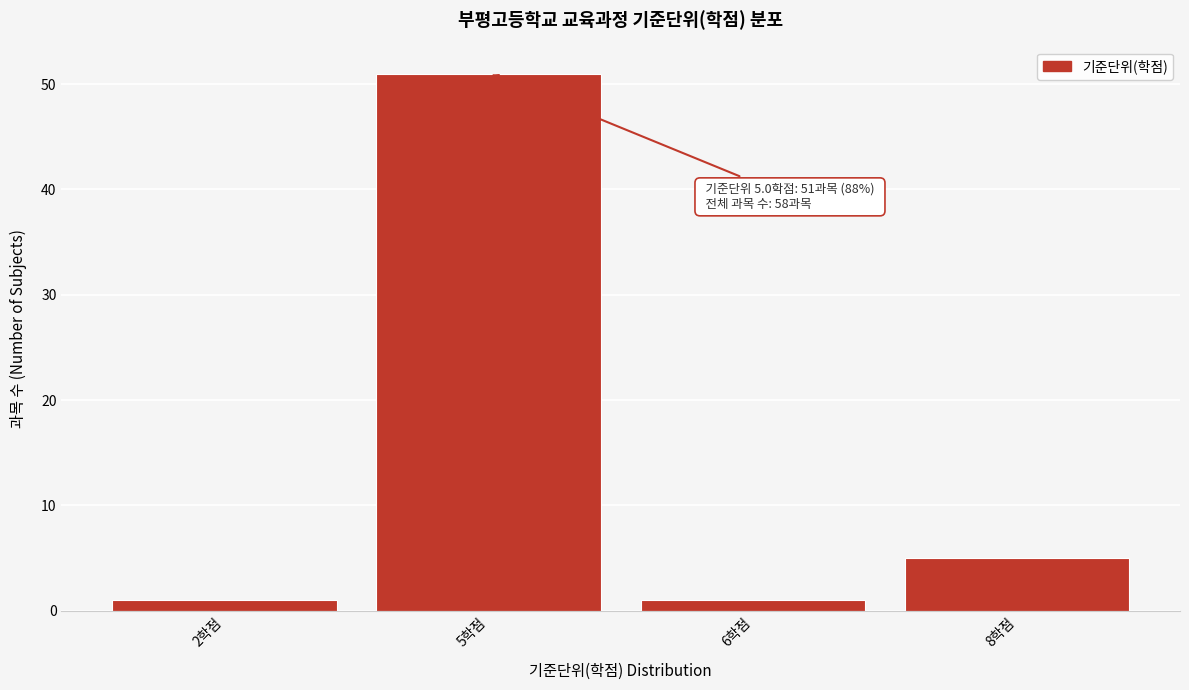

Reading left to right, extract all data points from this chart.

1	51	1	5